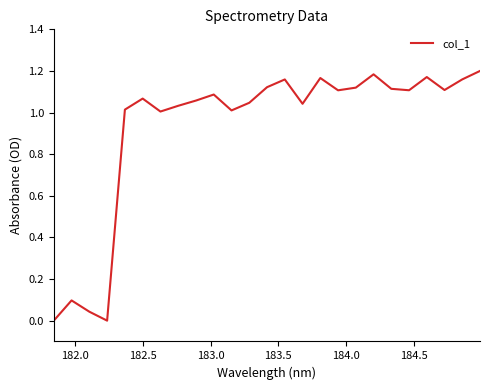

How many lines are shown in the chart?

1